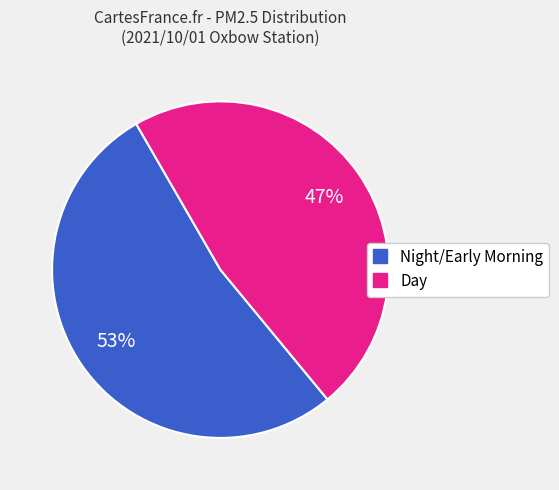

To the nearest percent, what is the average slice percentage?

50%